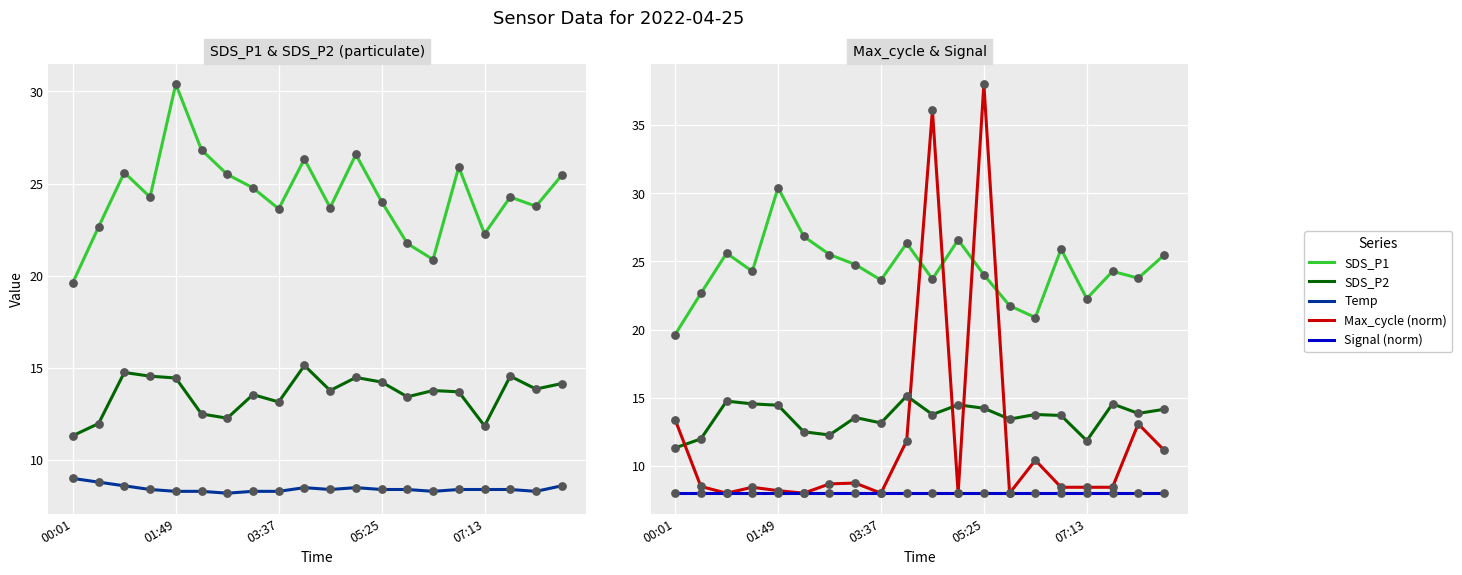

Which series reaches the minimum Y coordinate?

Max_cycle (norm)